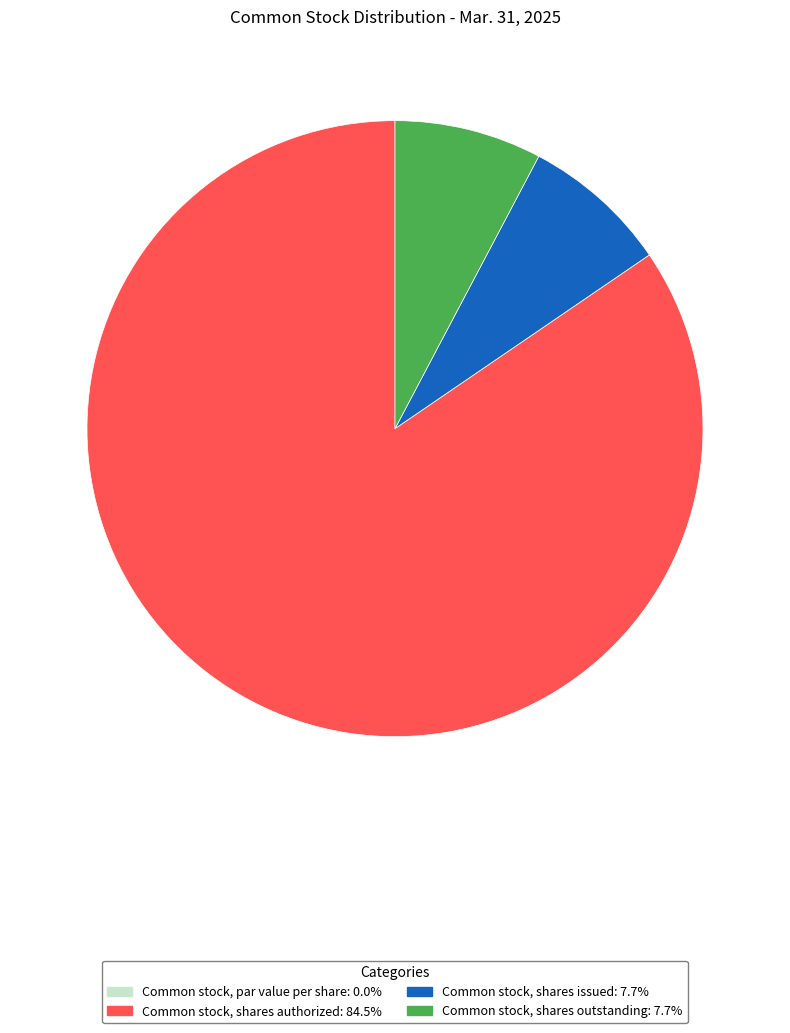

What is the largest slice in the pie chart?

Common stock, shares authorized